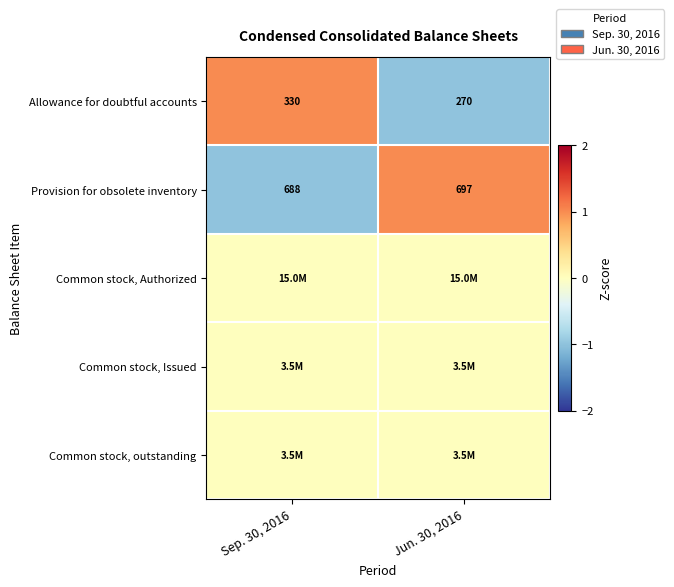

What is the spread (max minus min) of values at Sep. 30, 2016?

2